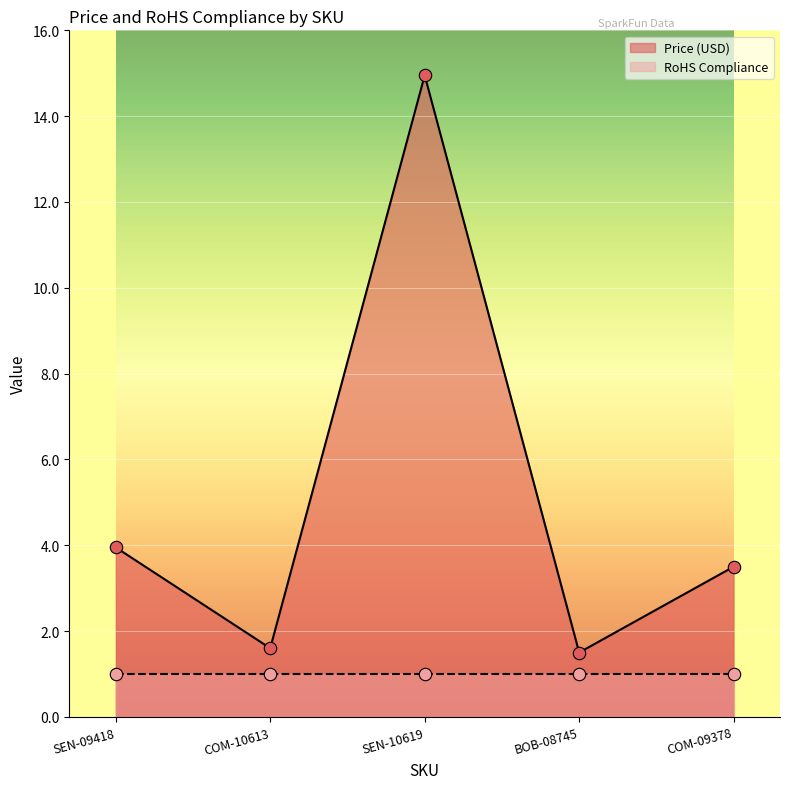

Which has a higher value, SEN-09418 or BOB-08745?

SEN-09418